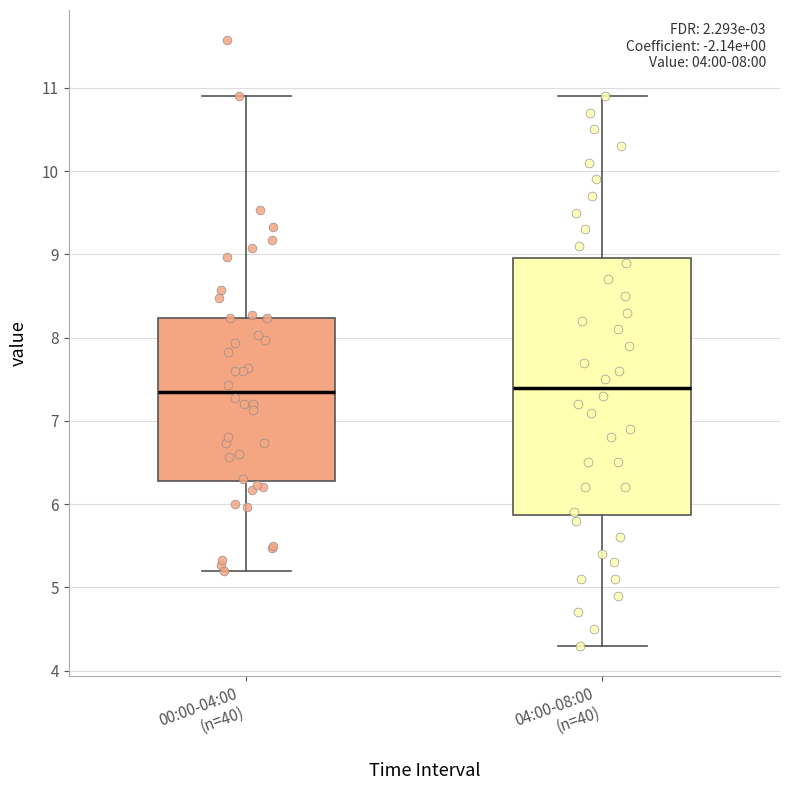

Where is the upper edge of the box for 00:00-04:00 (n=40) on the y-axis? The values are not printed on the chart, so give them approximately, as read against the axis.

8.2